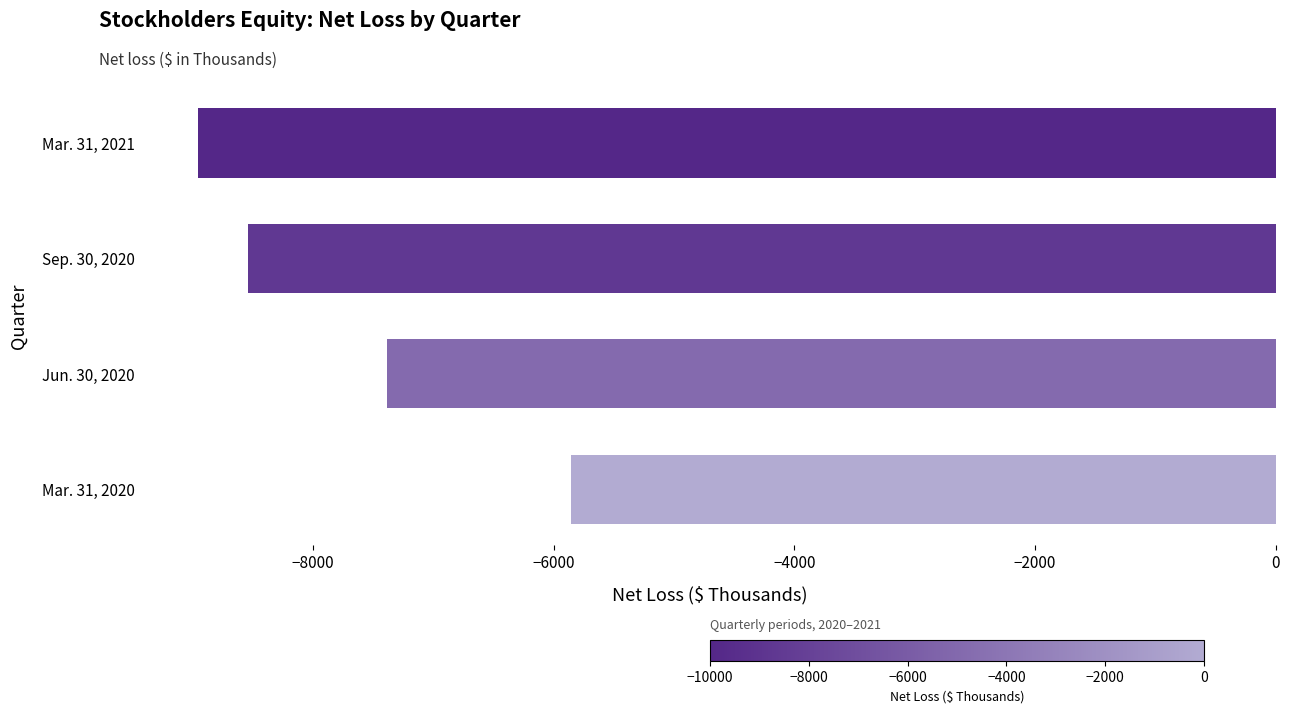

How many series are shown in this chart?

1